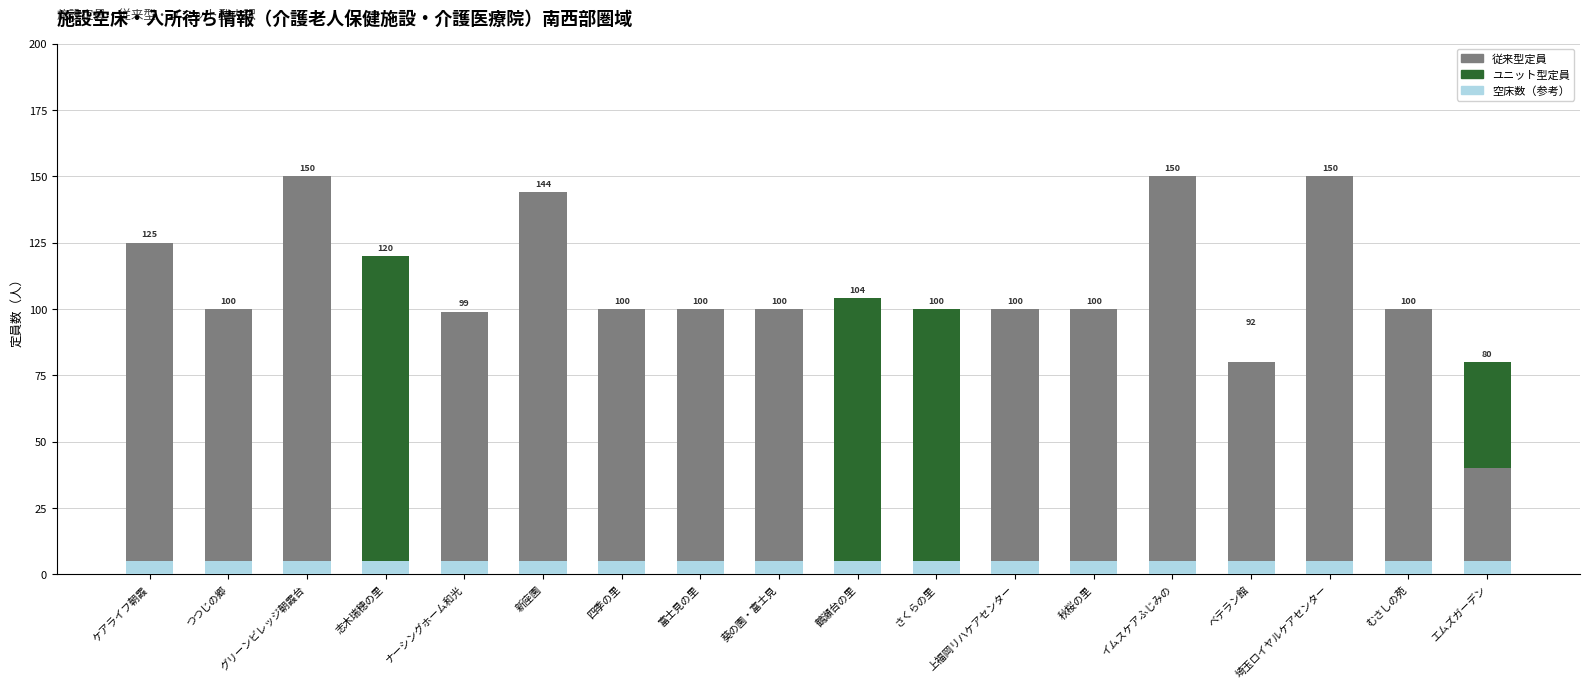

What is the highest value of the 従来型定員 series?

150